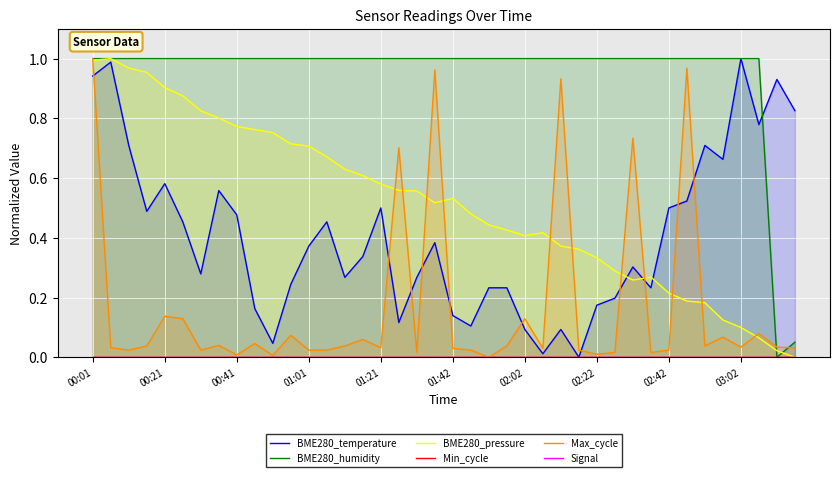

True or false: Signal and BME280_temperature cross at least once.

False